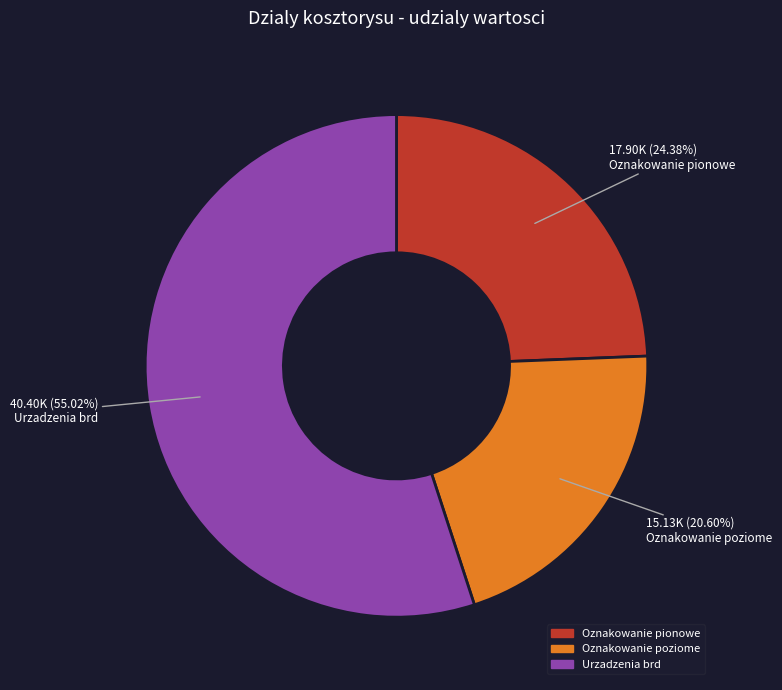

Count the number of slices in the pie.

3